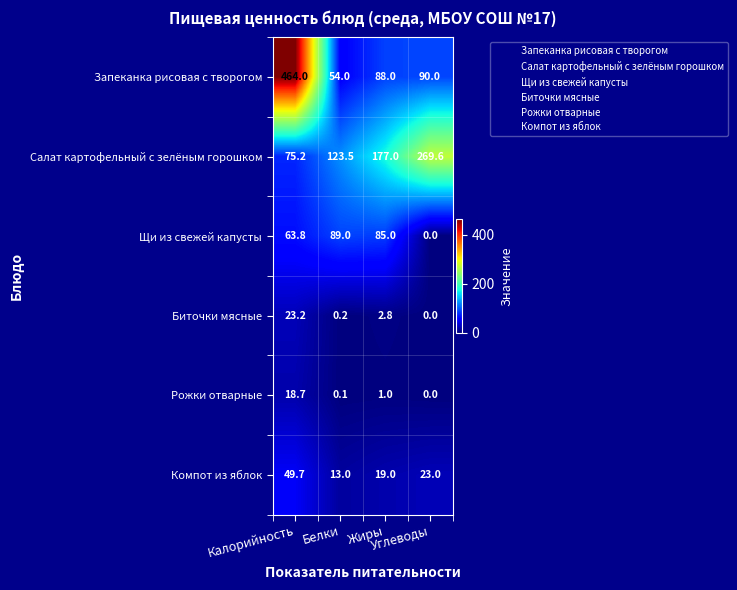

Which series has the largest range (max minus min)?

Запеканка рисовая с творогом